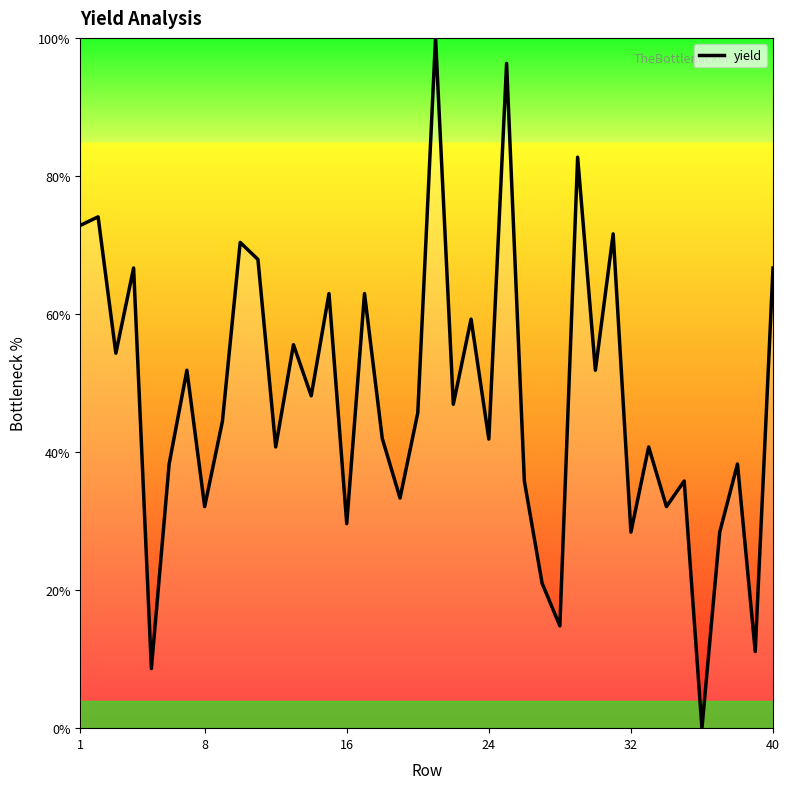

What is the difference between the maximum and minimum values?

100.0